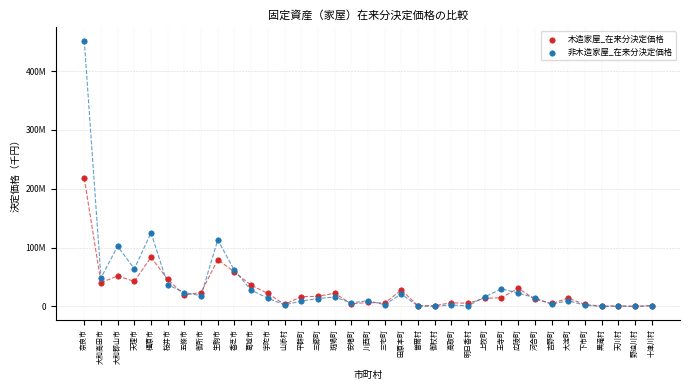

What are all the series names shown in the legend?

木造家屋_在来分決定価格, 非木造家屋_在来分決定価格